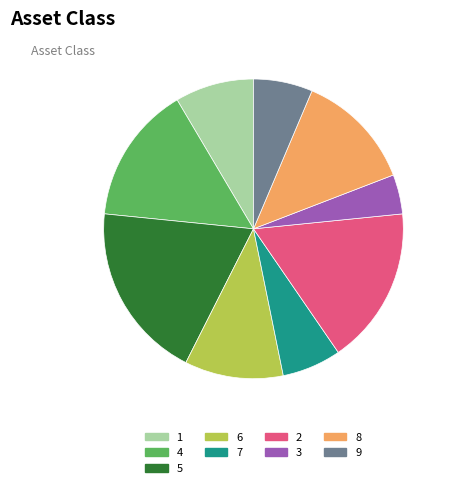

Which category has the smallest portion of the pie?

3